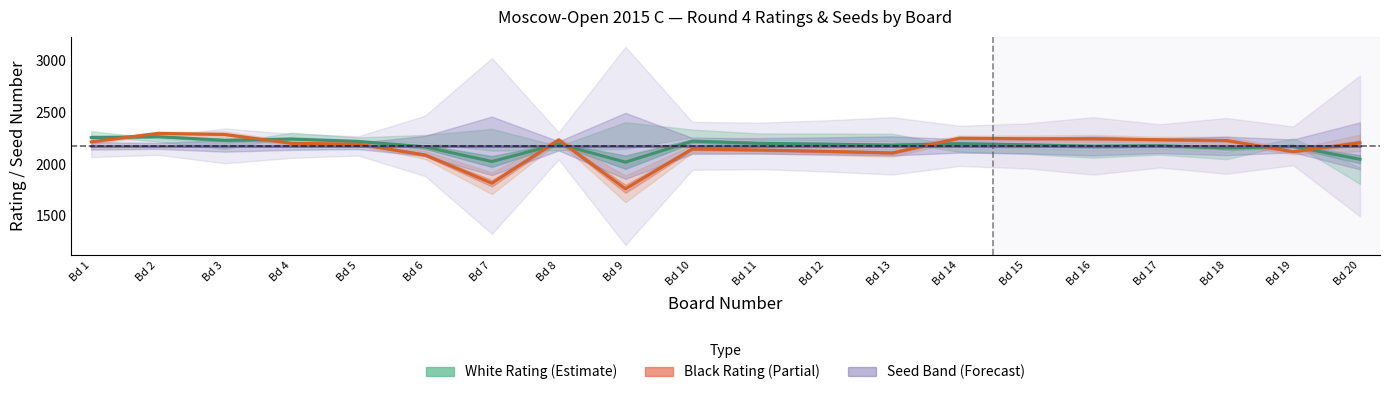

What is the minimum value for Avg Rating Band (Forecast)?

2176.7